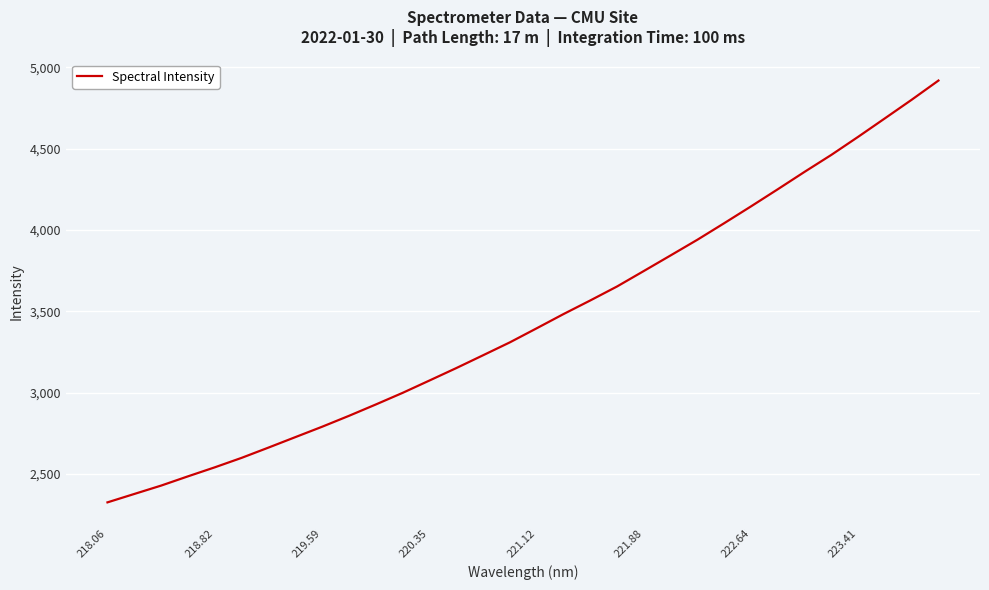

What is the smallest value displayed?

2325.2